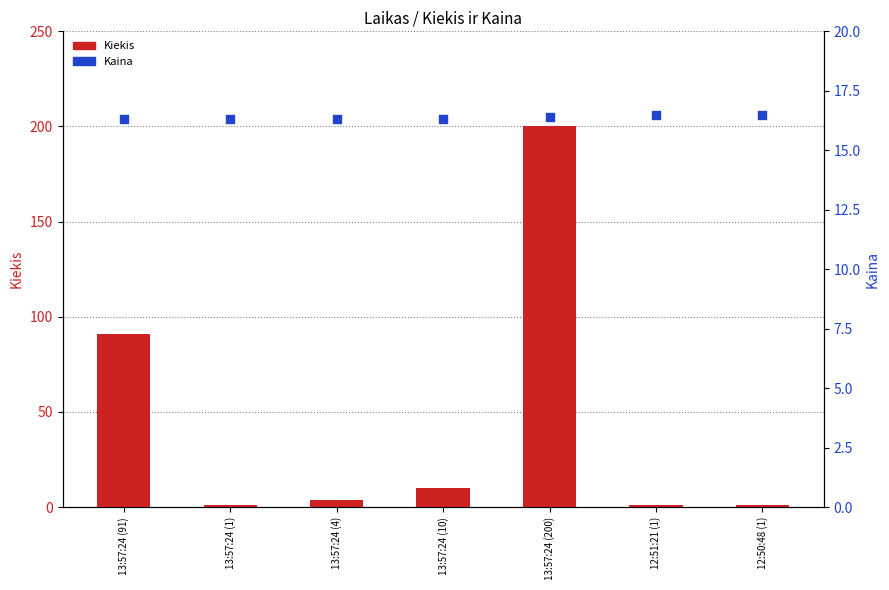

At how many categories does at least one series exceed 152?

1